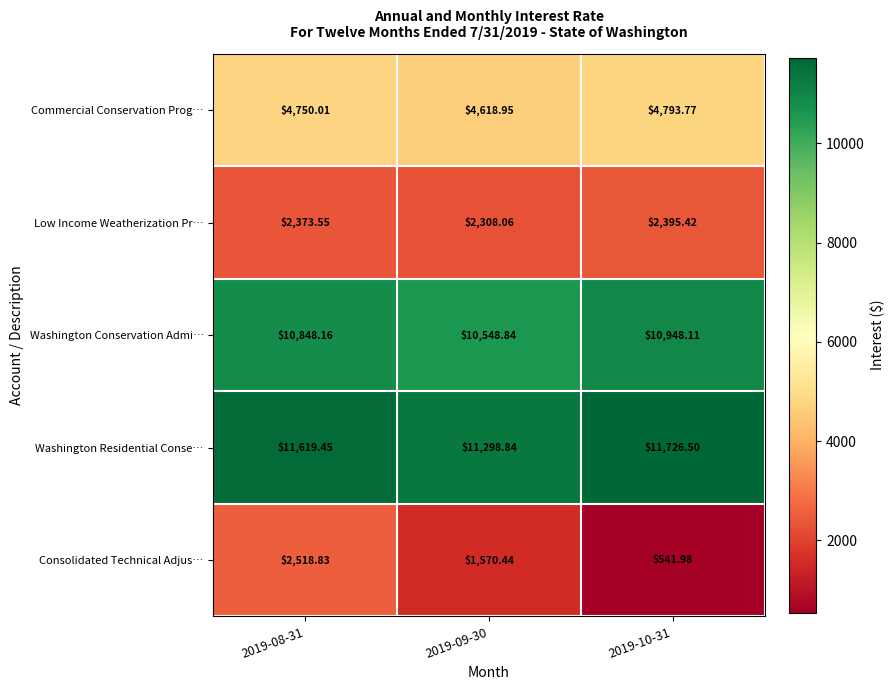

How many data points does each series have?

3